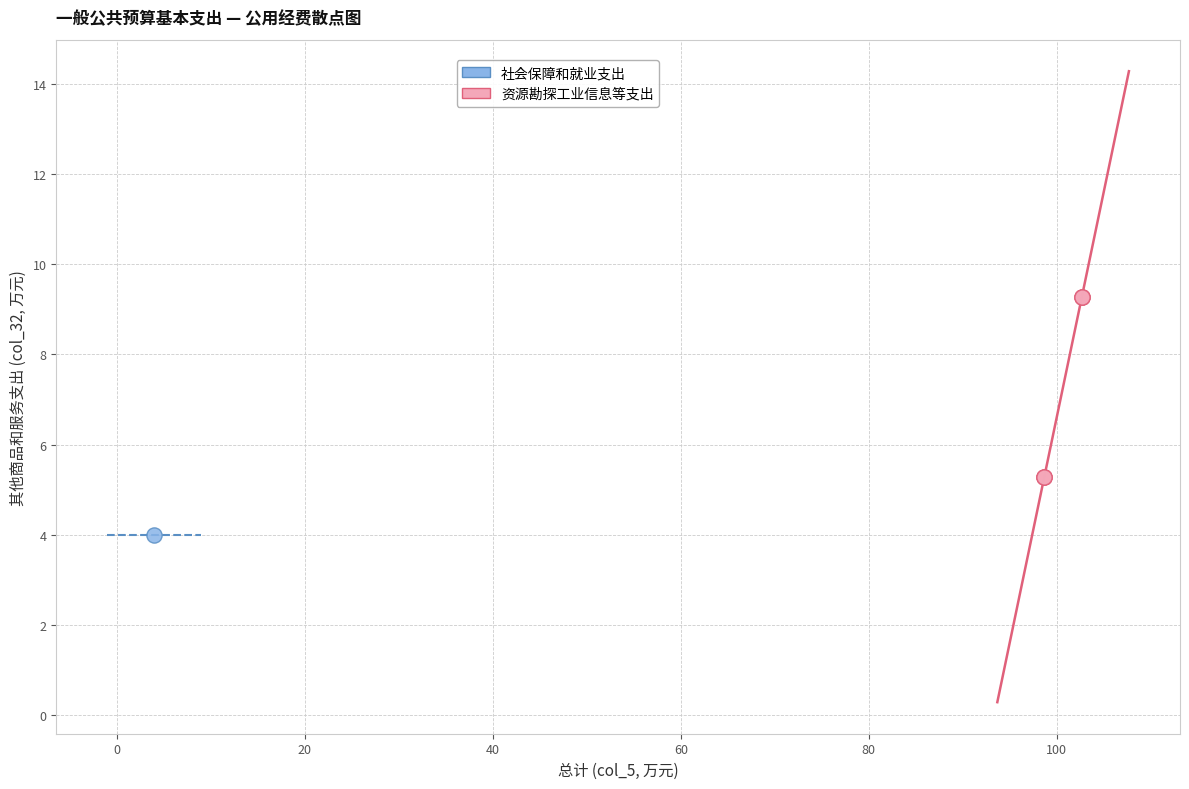

What are all the series names shown in the legend?

社会保障和就业支出, 资源勘探工业信息等支出